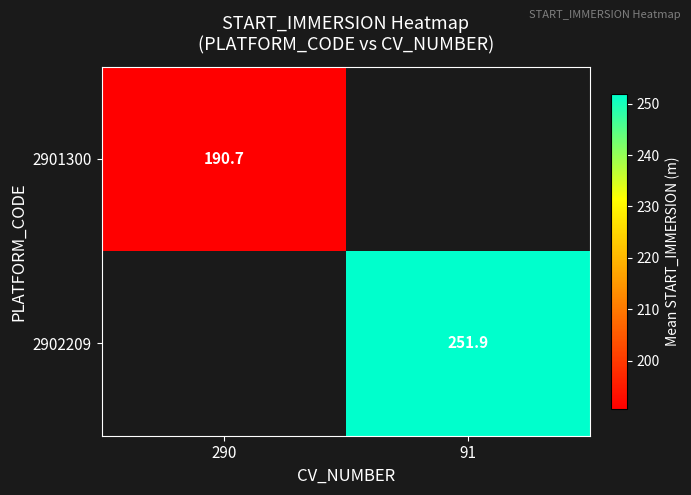

Is it true that 2901300 equals 190.7 at 290?

True